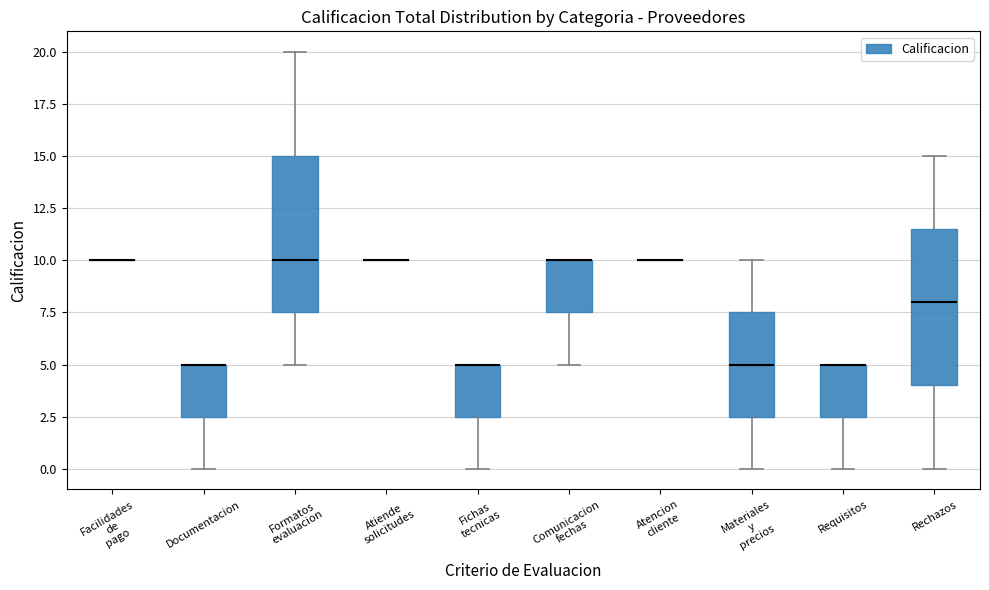

Where is the upper edge of the box for Materiales y precios on the y-axis? The values are not printed on the chart, so give them approximately, as read against the axis.

7.5